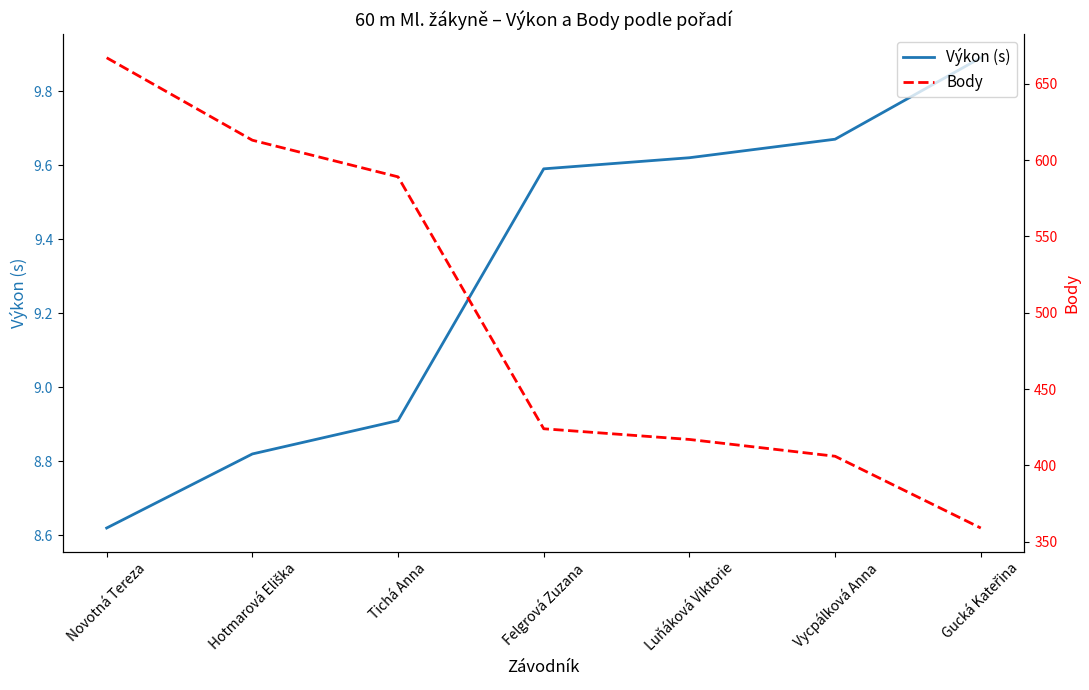

How many lines are shown in the chart?

2